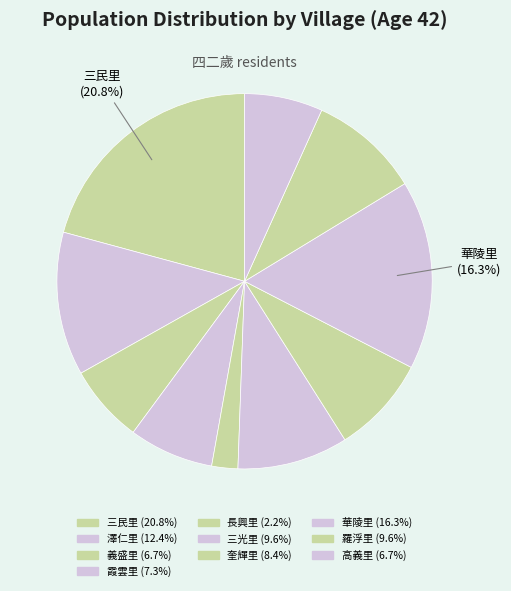

How many segments does this pie chart have?

10